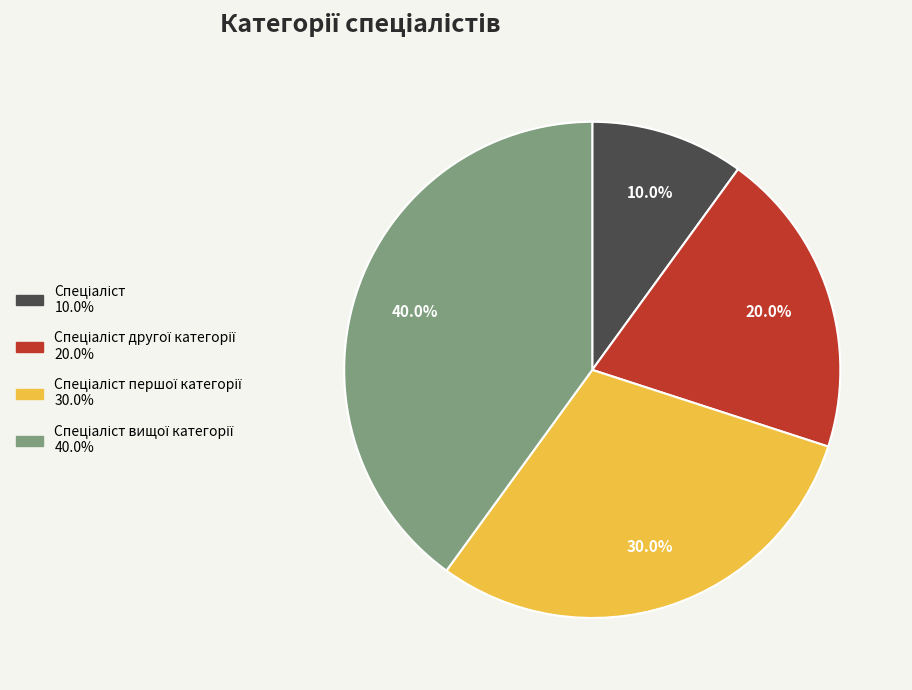

Is there a majority slice in this chart?

No